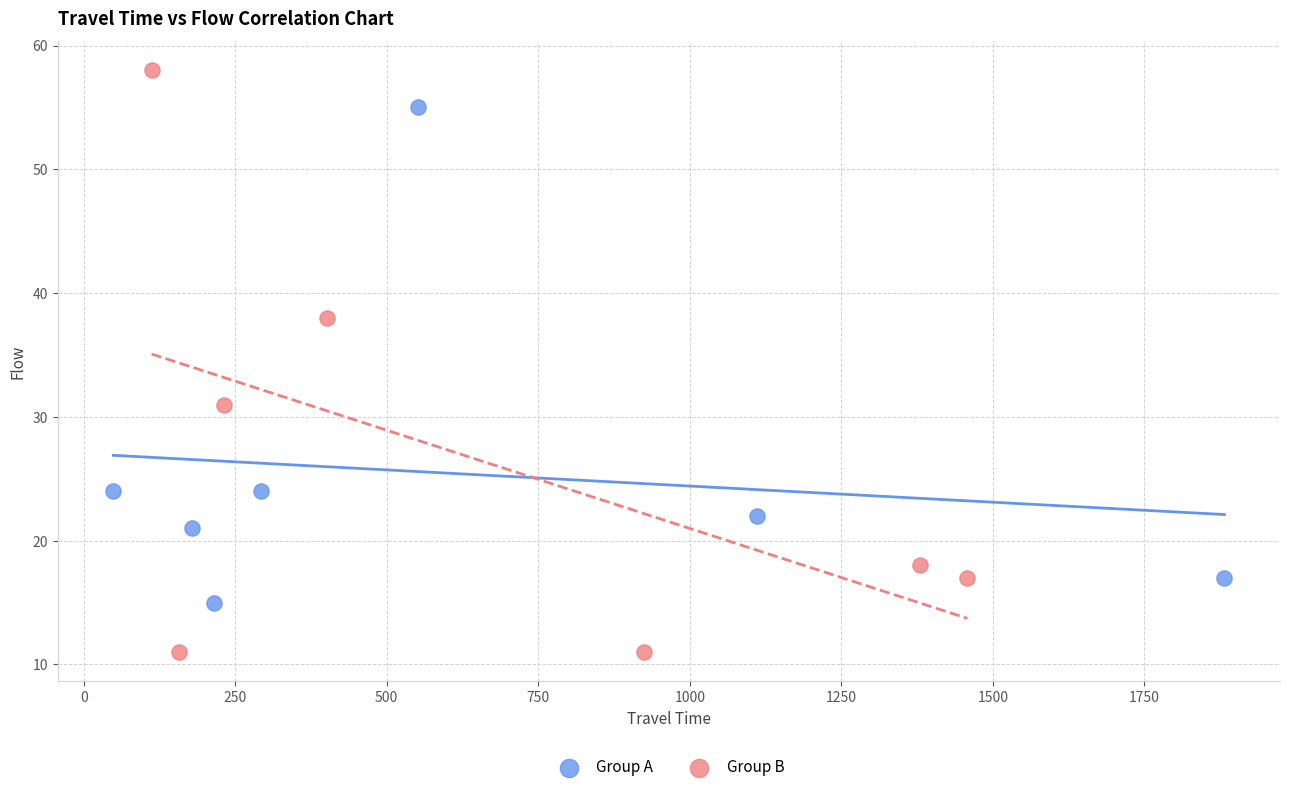

What are all the series names shown in the legend?

Group A, Group B